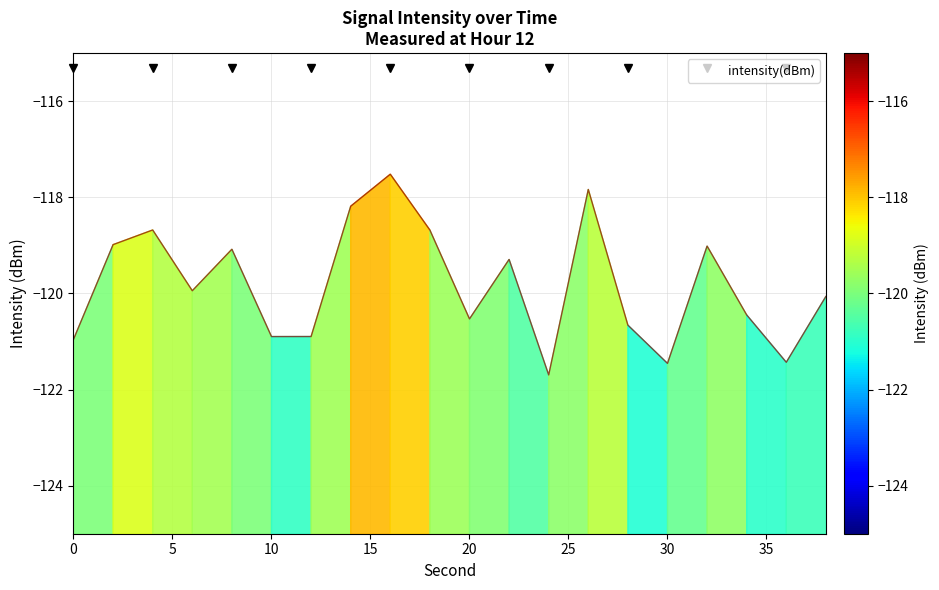

Reading right to left, list all the values displayed in this chart.

-120.1	-121.4	-120.4	-119.0	-121.5	-120.7	-117.8	-121.7	-119.3	-120.5	-118.7	-117.5	-118.2	-120.9	-120.9	-119.1	-119.9	-118.7	-119.0	-121.0